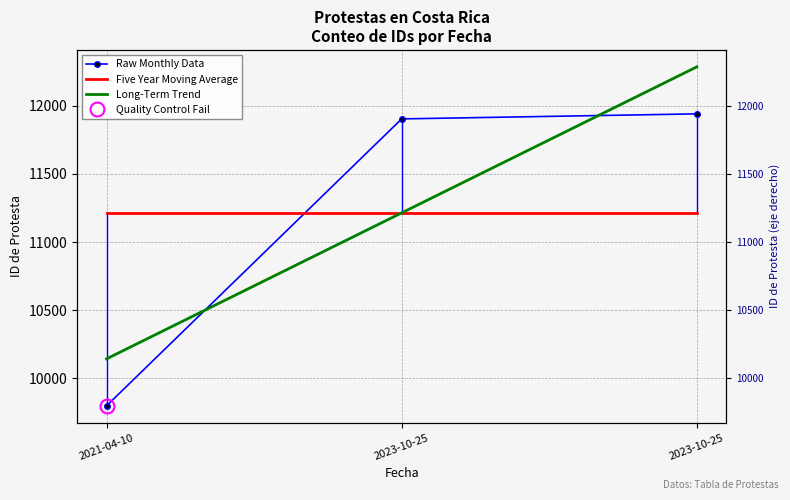

How many series are shown in this chart?

3